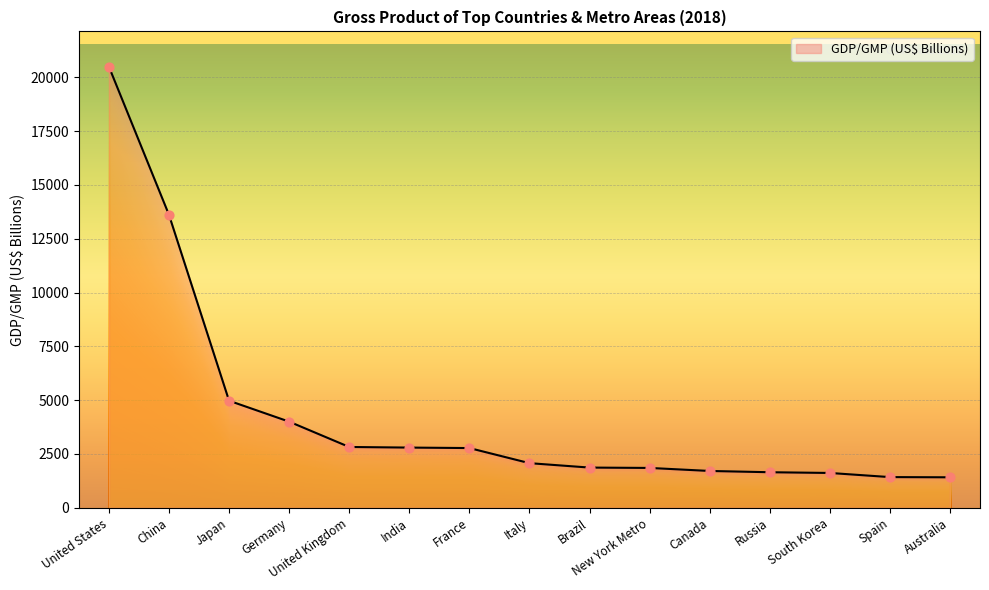

Which has a higher value, Canada or Germany?

Germany